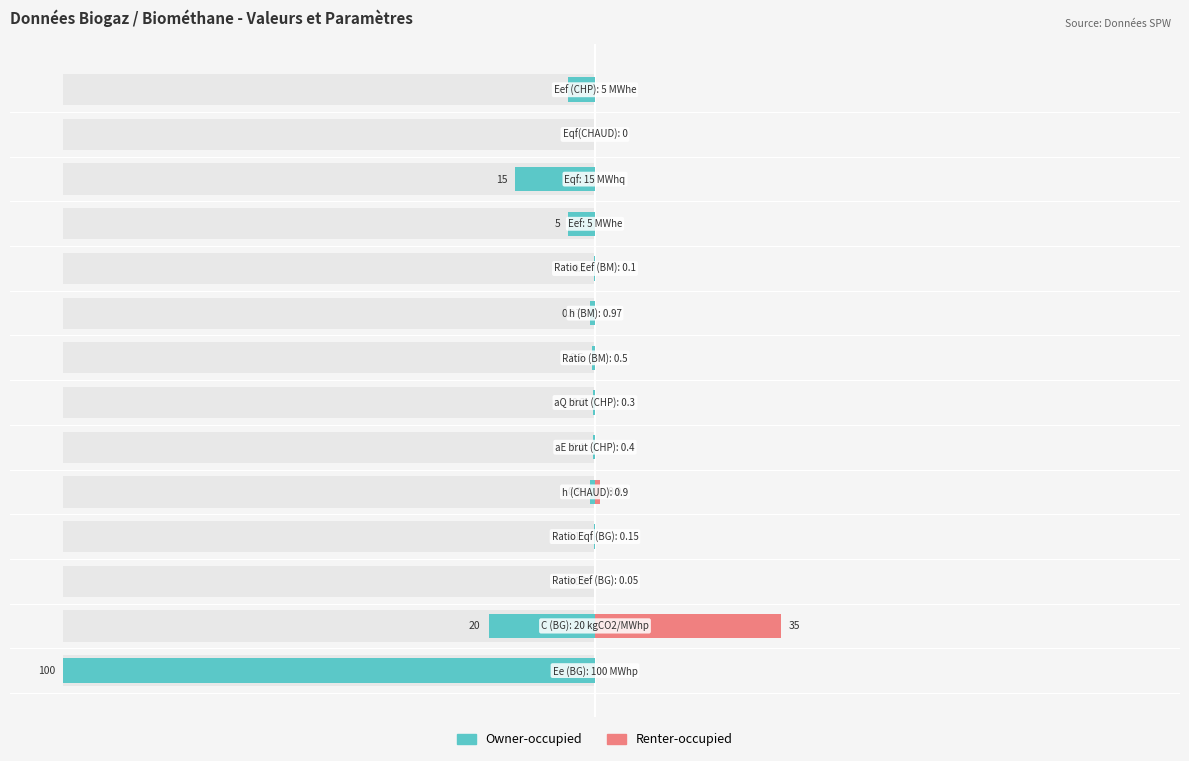

Reading left to right, what are all the values shown in this chart?

Owner-occupied: 0=100.0	1=20.0	2=0.0	3=0.2	4=0.9	5=0.4	6=0.3	7=0.5	8=1.0	9=0.1	10=5.0	11=15.0	12=0.0	13=5.0
Renter-occupied: 0=0.0	1=35.0	2=0.0	3=0.0	4=0.9	5=0.0	6=0.0	7=0.0	8=0.0	9=0.0	10=0.0	11=0.0	12=0.0	13=0.0